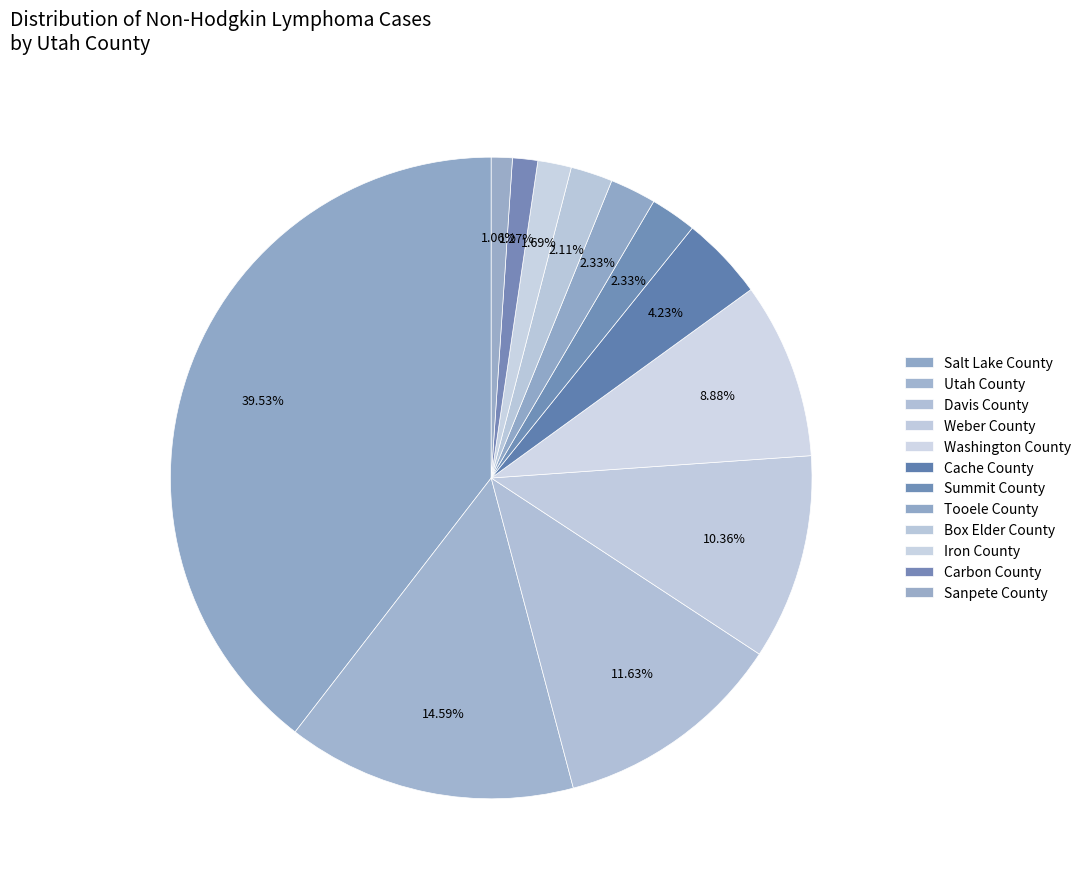

How many slices are in this pie chart?

12